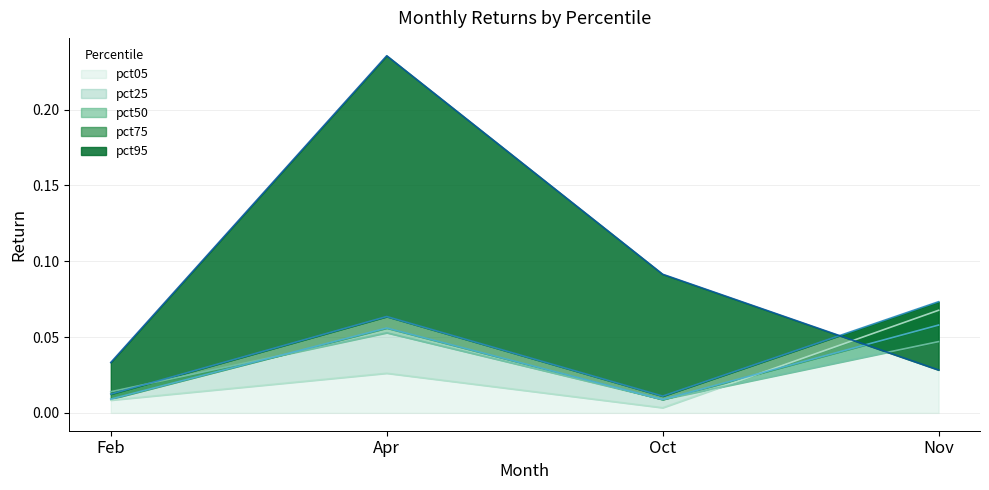

How many interior local peaks does the pct05 series have?

1